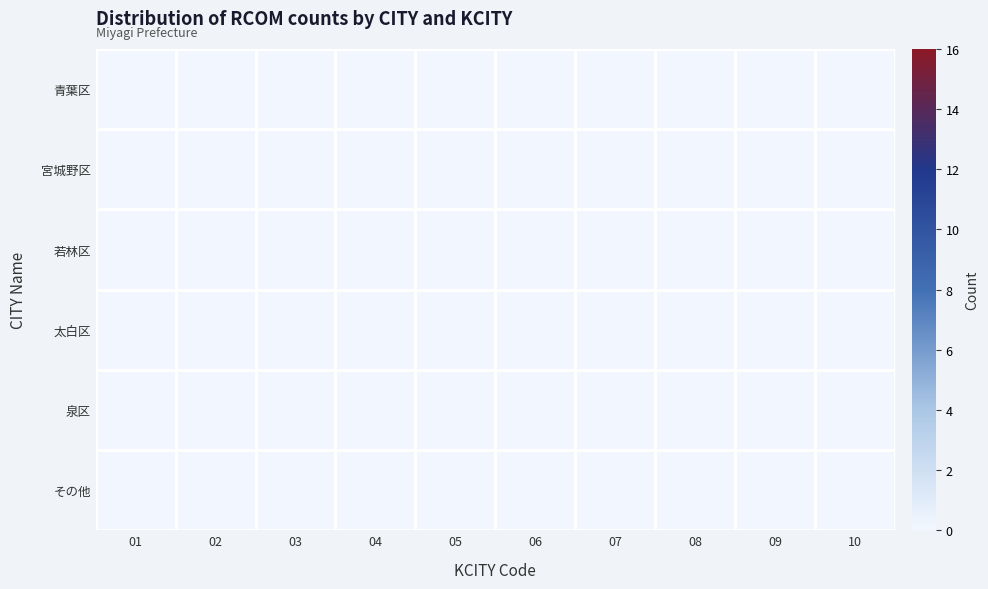

The value of 107 at 4 is 0. True or false?

True